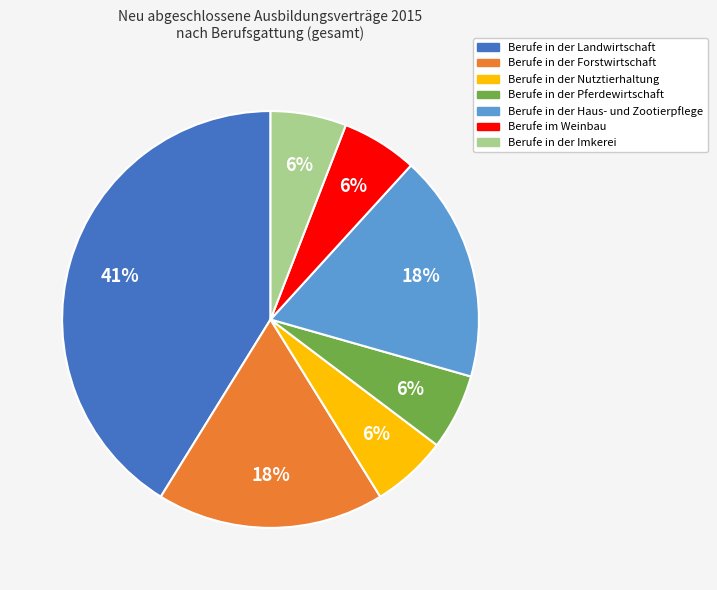

The Berufe im Weinbau slice represents 6% of the pie. True or false?

True